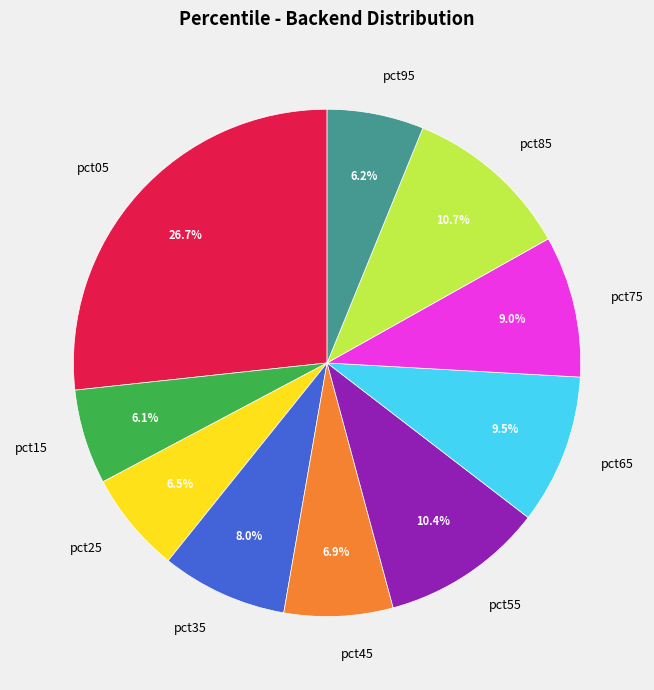

Which category has the biggest portion of the pie?

pct05